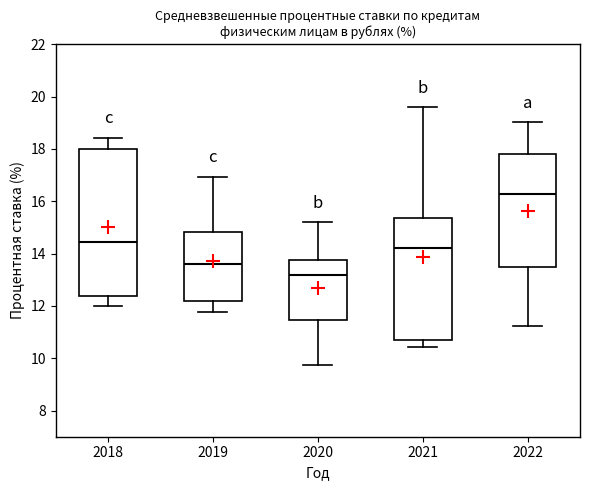

Reading left to right, read every box against the y-axis: the position of its median line, the range the box covers, and the ends of its whiskers. The values are not printed on the chart, so give them approximately, as read against the axis.

2018: median 14.4, box 12.4 to 18.0, whiskers 12.0 to 18.4
2019: median 13.6, box 12.2 to 14.8, whiskers 11.8 to 17.0
2020: median 13.2, box 11.4 to 13.8, whiskers 9.8 to 15.2
2021: median 14.2, box 10.6 to 15.4, whiskers 10.4 to 19.6
2022: median 16.2, box 13.6 to 17.8, whiskers 11.2 to 19.0